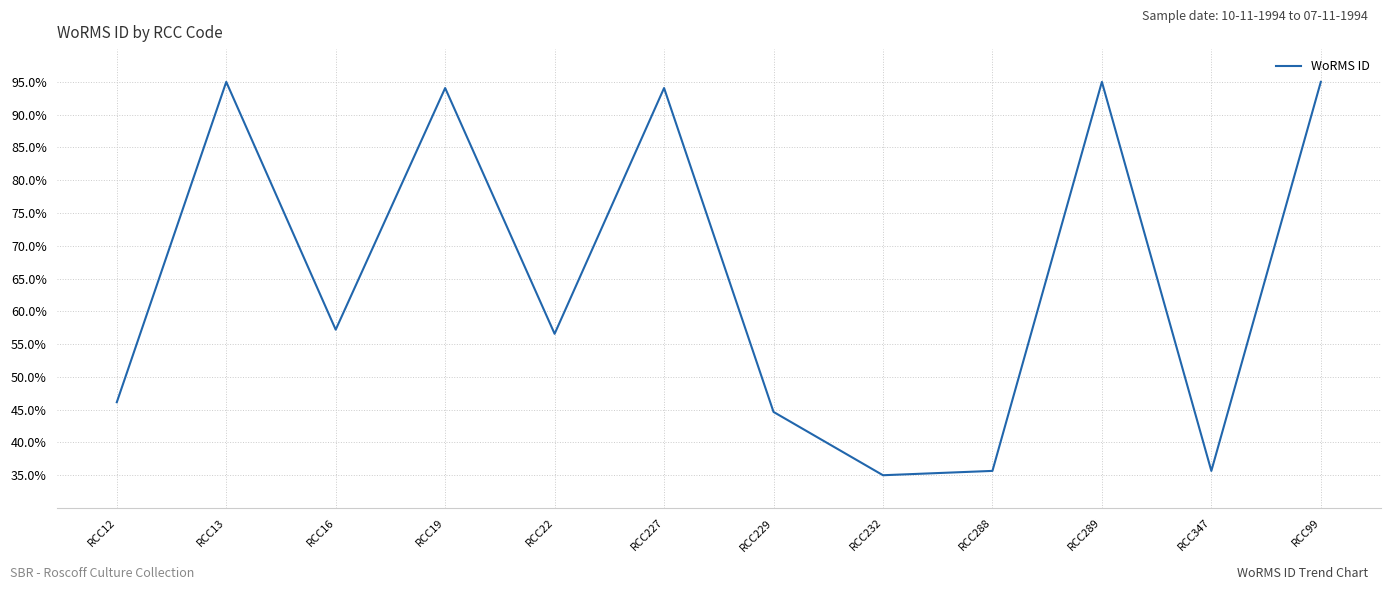

How many interior local valleys (lower than both neighbors) does the data have?

4